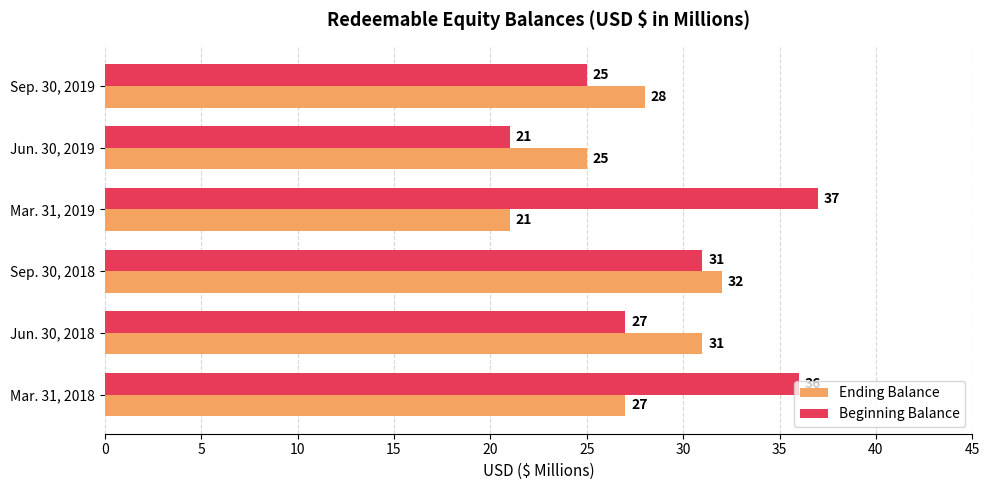

What is the difference between the maximum and minimum values in the Beginning Balance series?

16